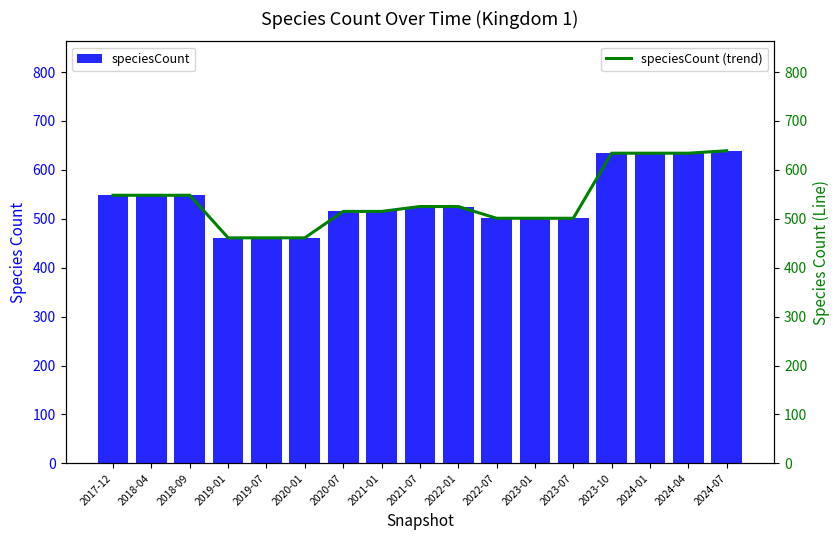

Rank the categories by speciesCount value from lowest to highest.

2019-01, 2019-07, 2020-01, 2022-07, 2023-01, 2023-07, 2020-07, 2021-01, 2021-07, 2022-01, 2017-12, 2018-04, 2018-09, 2023-10, 2024-01, 2024-04, 2024-07